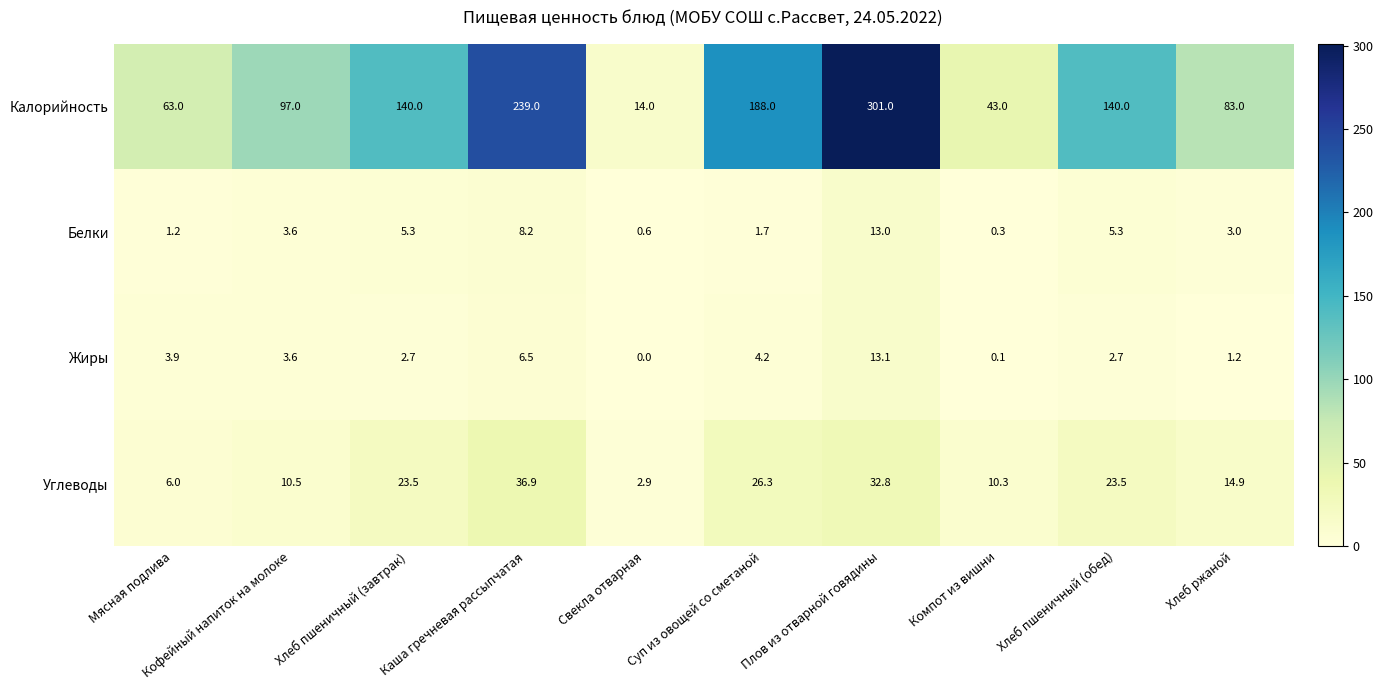

Is it true that Углеводы equals 24.9 at Хлеб ржаной?

False